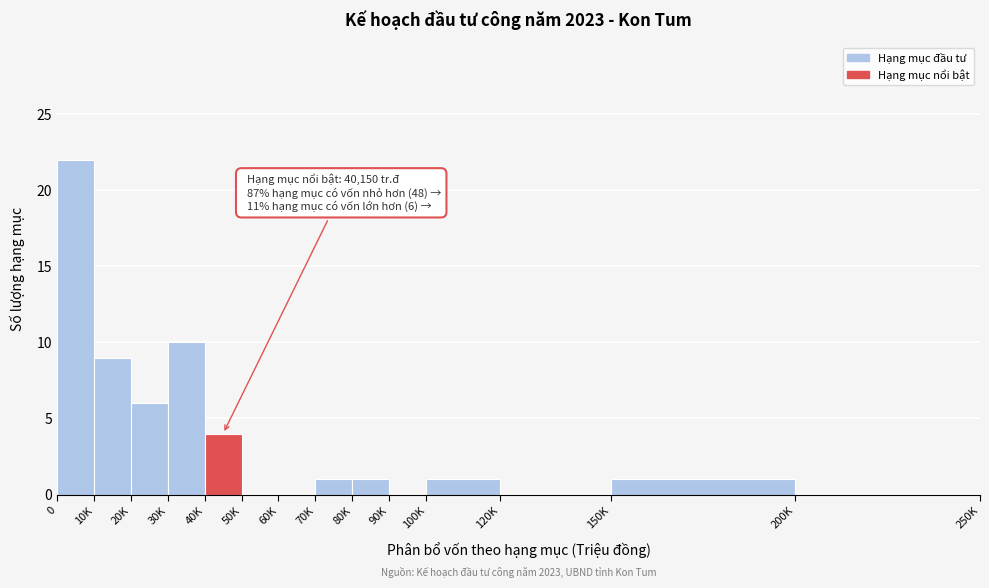

Reading right to left, transcribe all the data shown in this chart.

200K=0	150K=1	120K=0	100K=1	90K=0	80K=1	70K=1	60K=0	50K=0	40K=4	30K=10	20K=6	10K=9	0=22